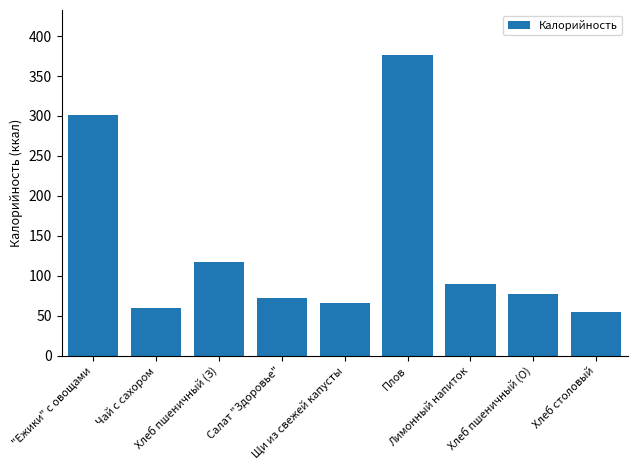

What is the average value?

134.9